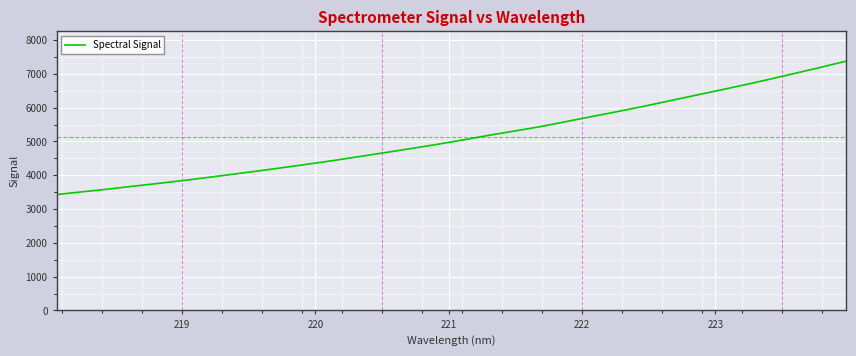

What is the sum of all values?

164291.5